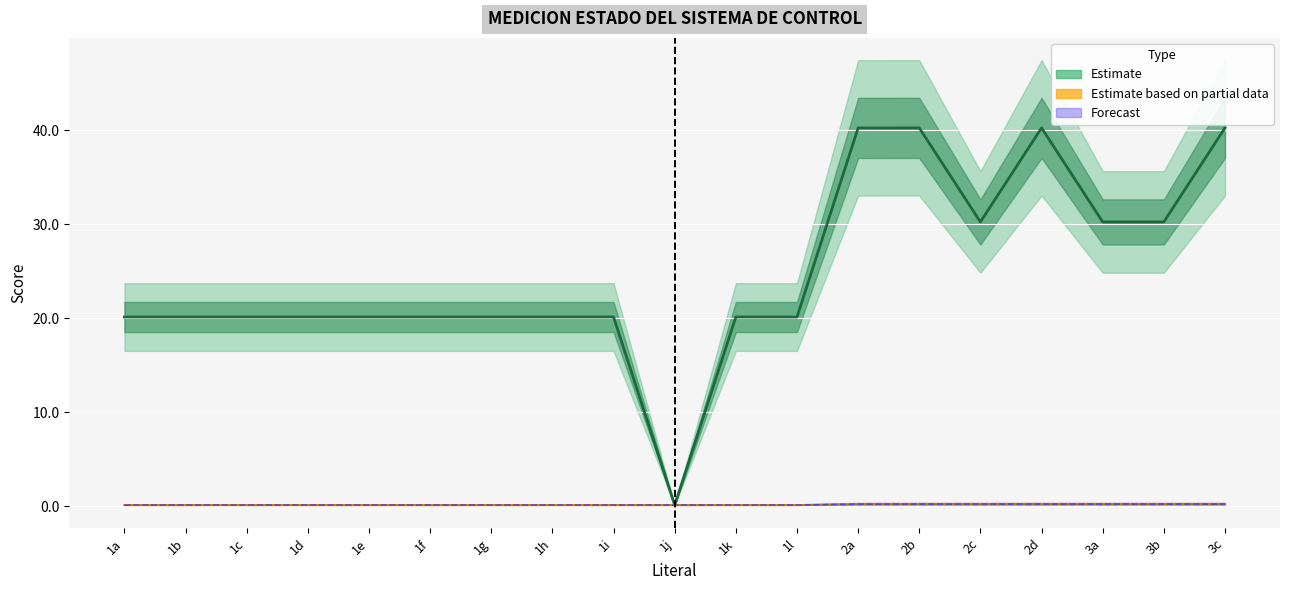

What is the average value?

24.9